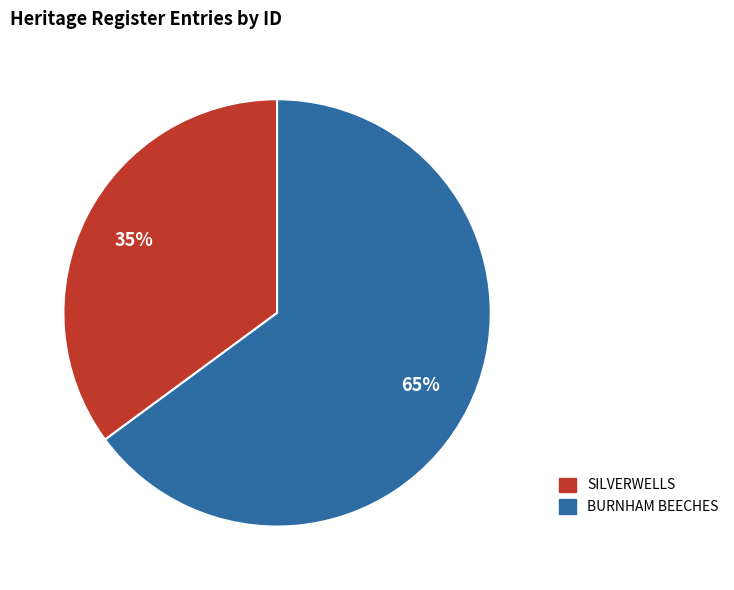

How many slices are in this pie chart?

2